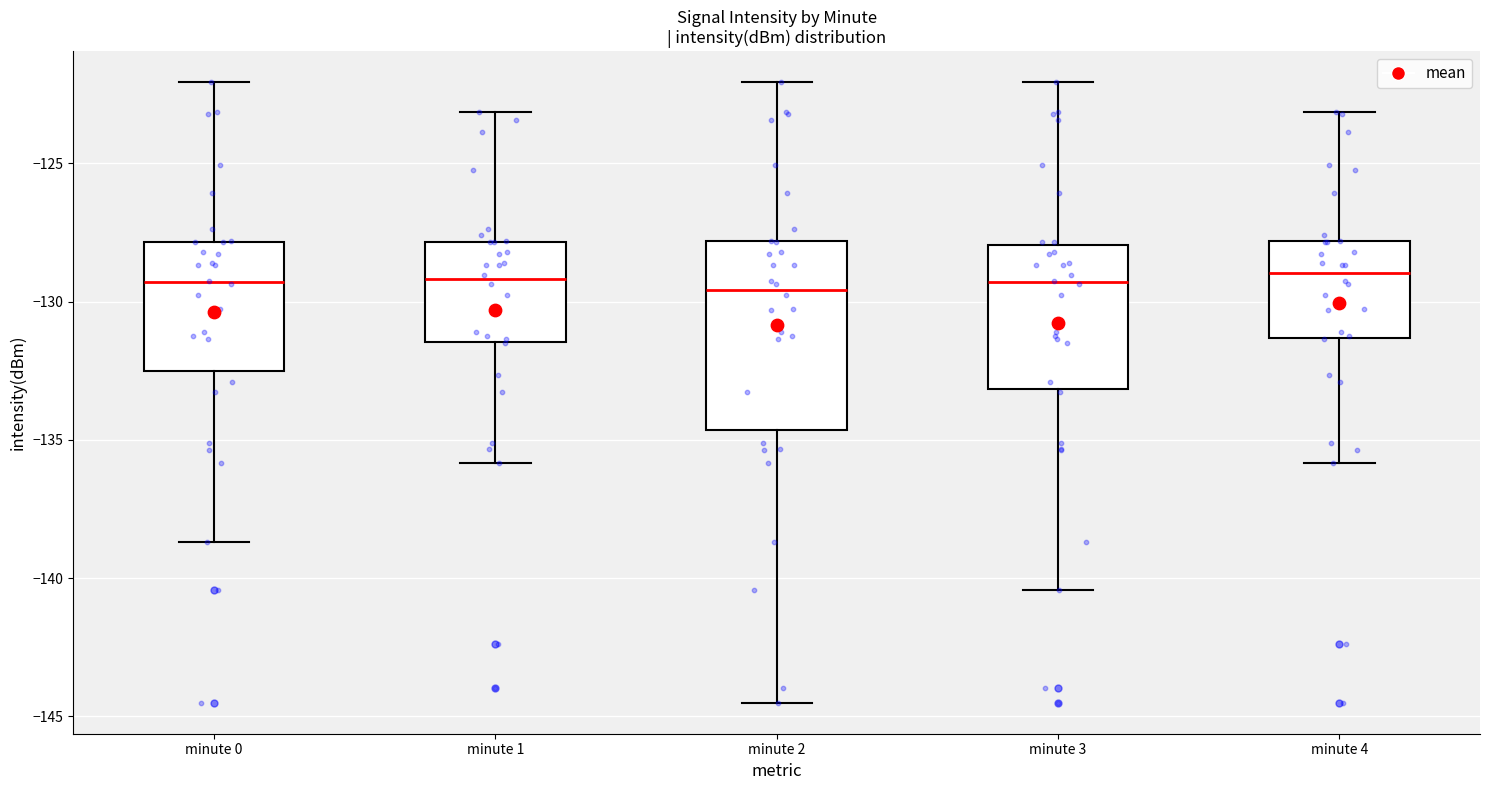

Reading left to right, transcribe this box plot: for each box, give where its median line is, the range the box spans, and where its two whiskers end, as read against the y-axis. The values are not printed on the chart, so give them approximately, as read against the axis.

minute 0: median -129.5, box -132.5 to -128.0, whiskers -138.5 to -122.0
minute 1: median -129.0, box -131.5 to -128.0, whiskers -136.0 to -123.0
minute 2: median -129.5, box -134.5 to -128.0, whiskers -144.5 to -122.0
minute 3: median -129.5, box -133.0 to -128.0, whiskers -140.5 to -122.0
minute 4: median -129.0, box -131.5 to -128.0, whiskers -136.0 to -123.0